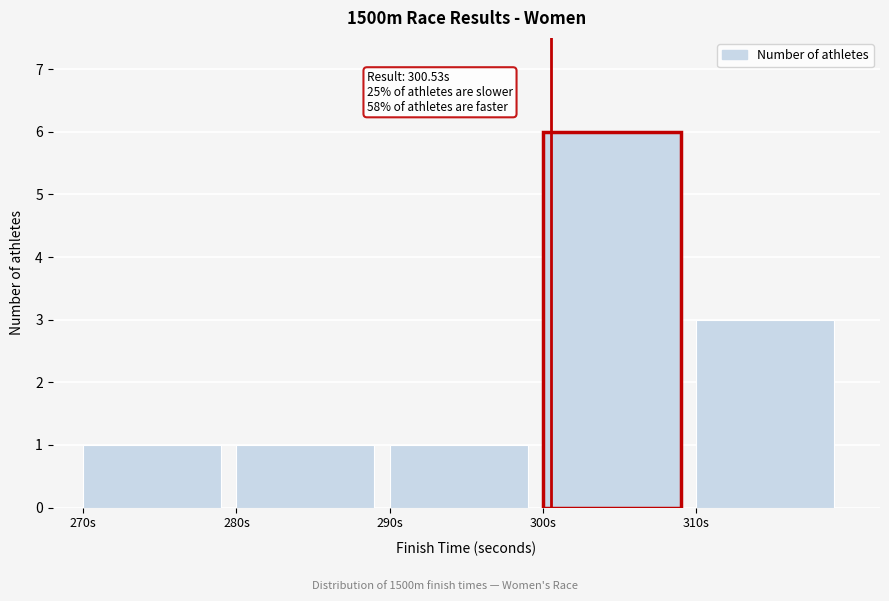

Over which range of the x-axis is the bar tallest?

300 to 310